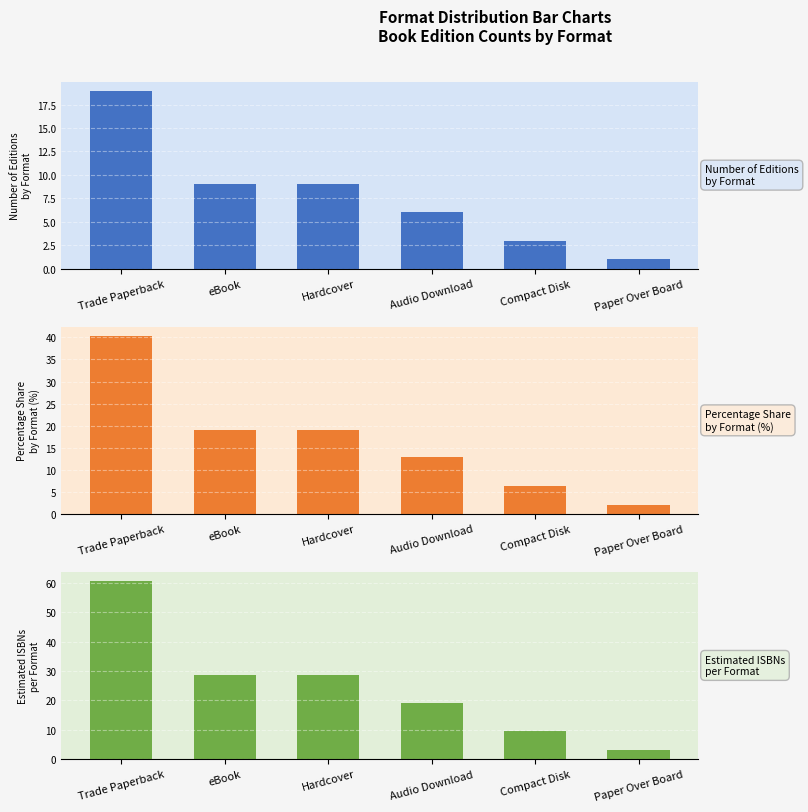

What is the value of the Number of Editions bar at the 3rd from the left?

9.0